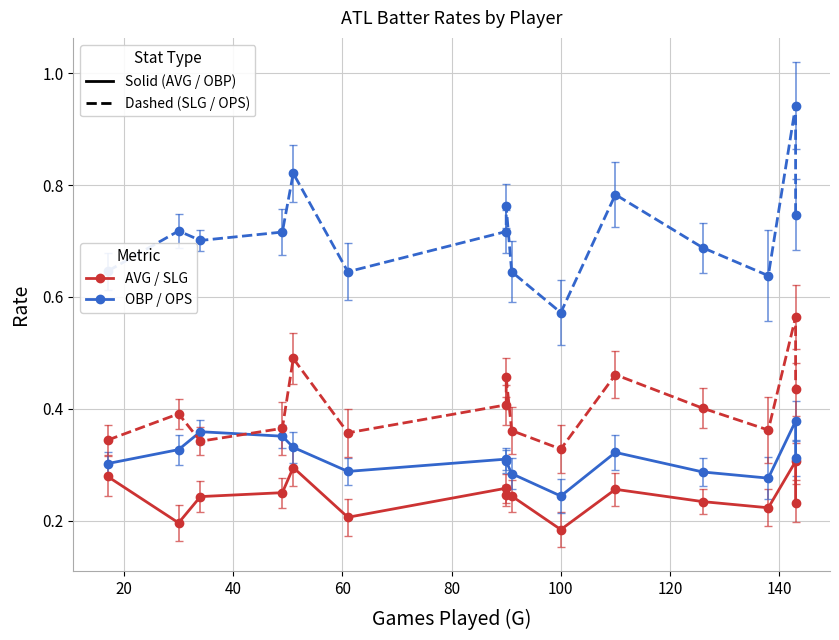

How many interior local peaks does the SLG series have?

5